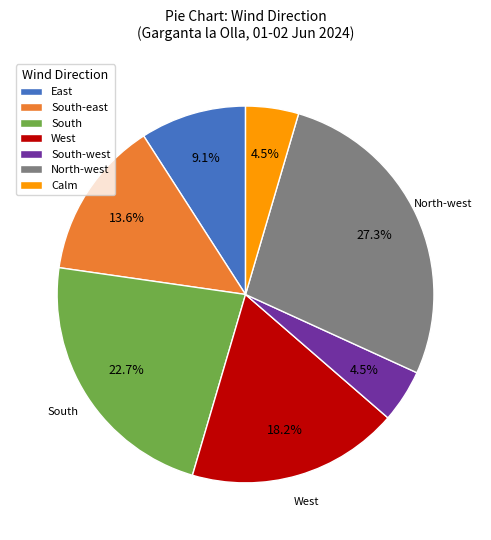

Combined, do East and South account for over 50%?

No